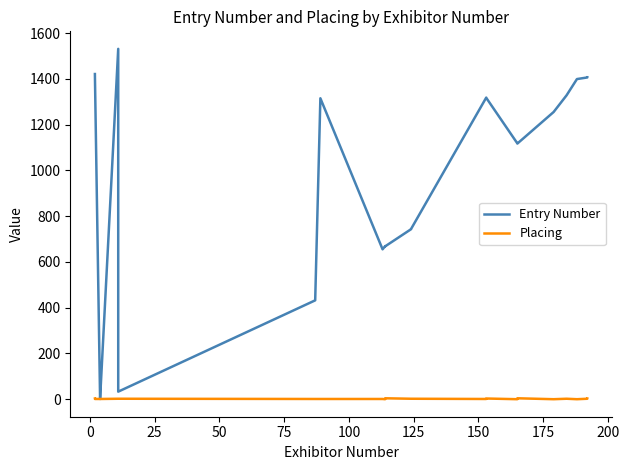

What are all the series names shown in the legend?

Entry Number, Placing